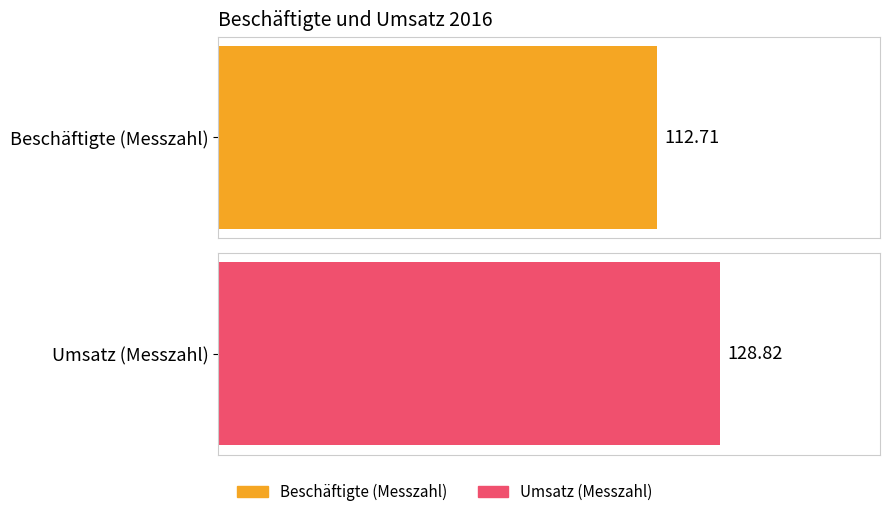

Is the value of Beschäftigte (Messzahl) at Oktober greater than the value of Umsatz (Messzahl) at Mai?

No